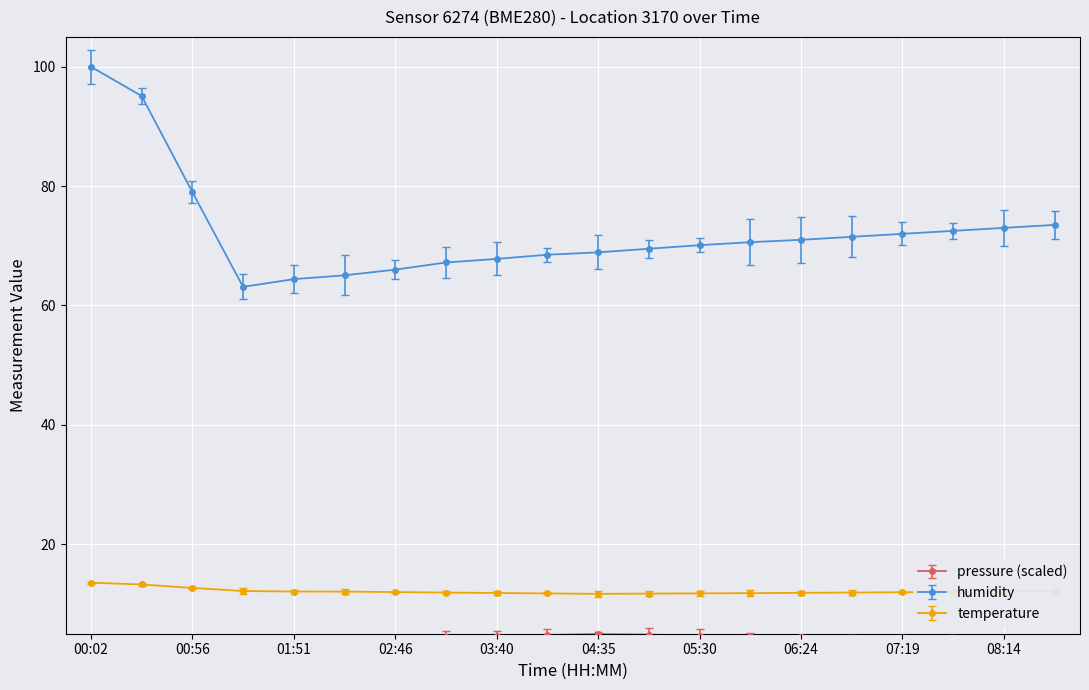

Is the value of pressure at 06:24 greater than the value of humidity at 04:35?

No